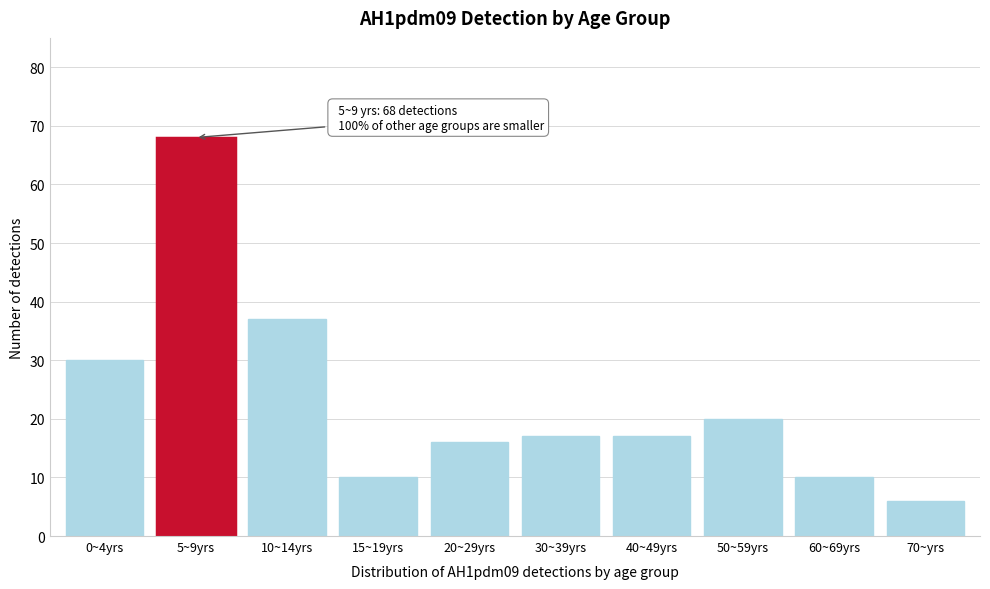

Reading left to right, extract all data points from this chart.

0~4yrs=30	5~9yrs=68	10~14yrs=37	15~19yrs=10	20~29yrs=16	30~39yrs=17	40~49yrs=17	50~59yrs=20	60~69yrs=10	70~yrs=6